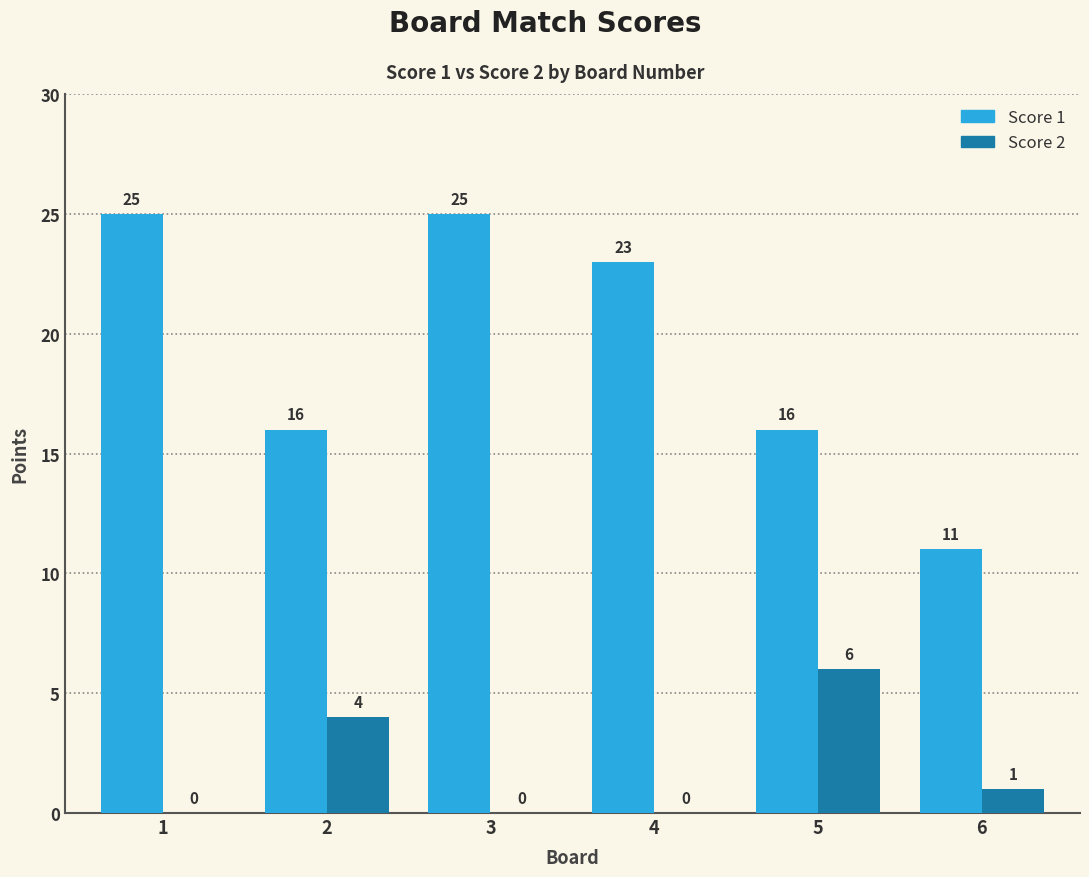

Count the number of data series in this chart.

2